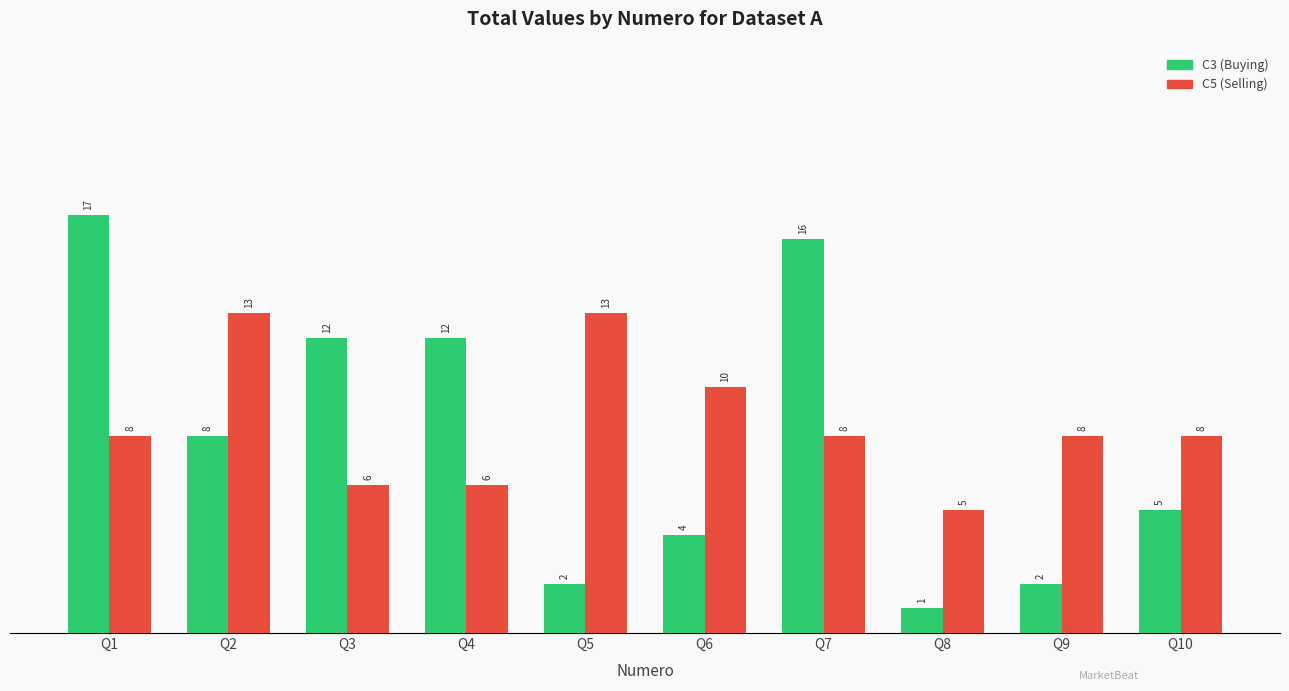

Count the number of data series in this chart.

2